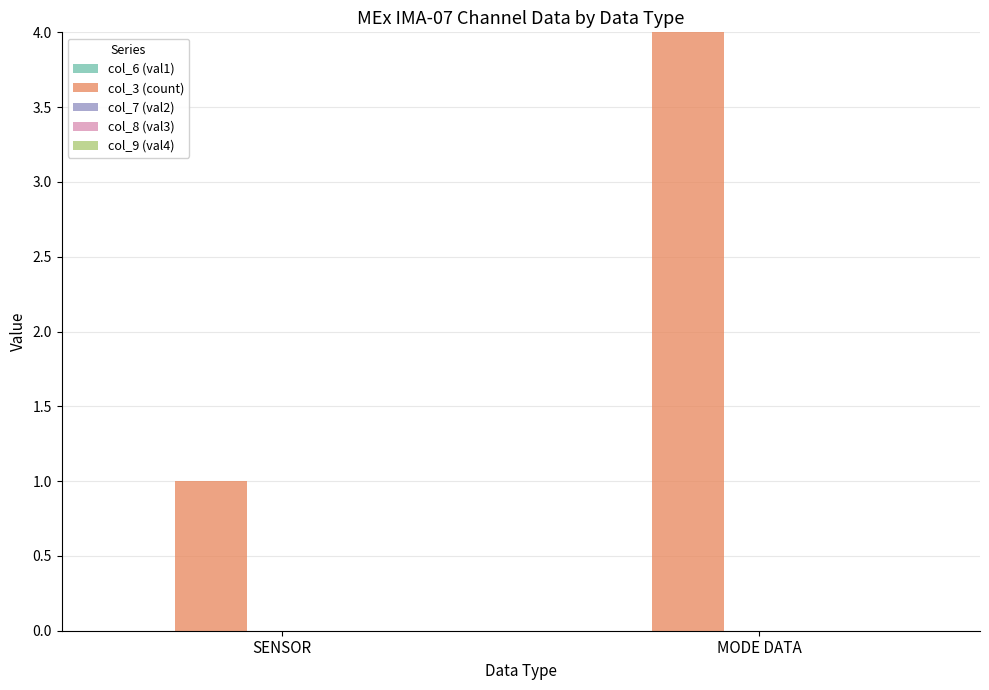

What position from the left is MODE DATA?

2